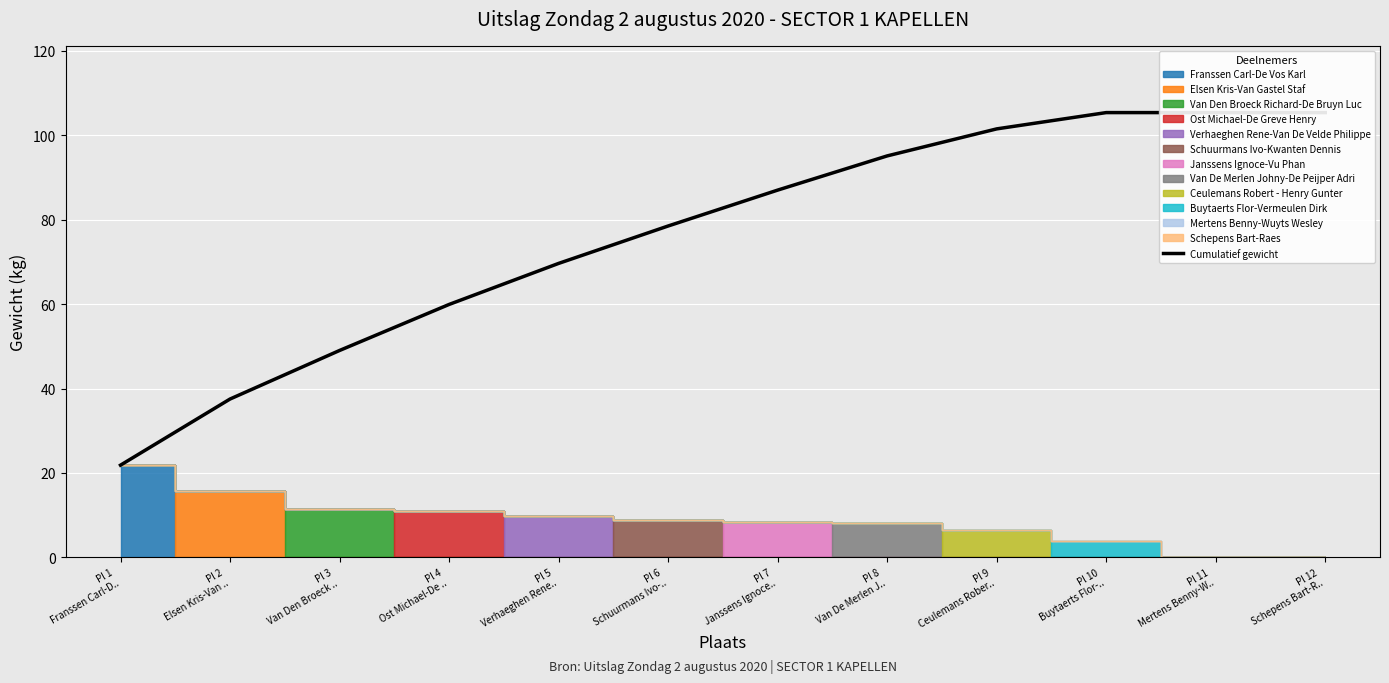

What position from the right is Pl 6
Schuurmans Ivo-..?

7